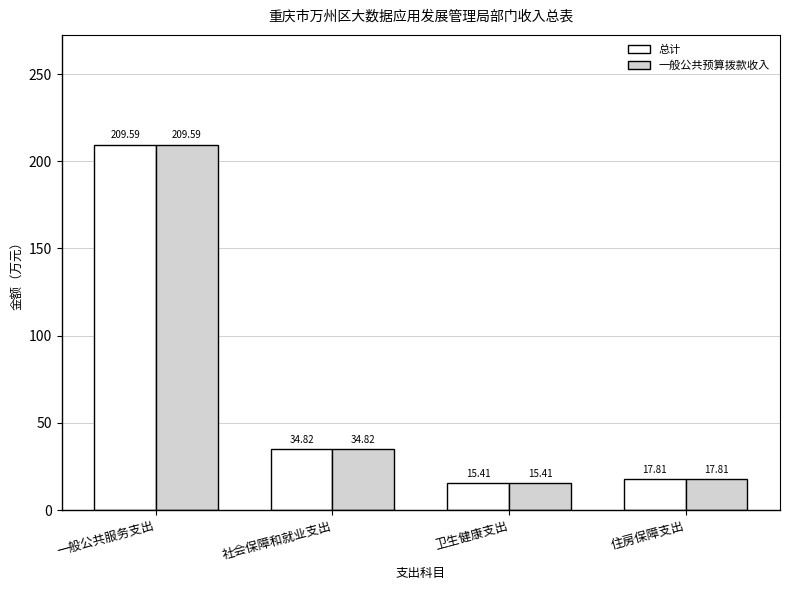

List the labels in order of 一般公共预算拨款收入 value, largest first.

一般公共服务支出, 社会保障和就业支出, 住房保障支出, 卫生健康支出